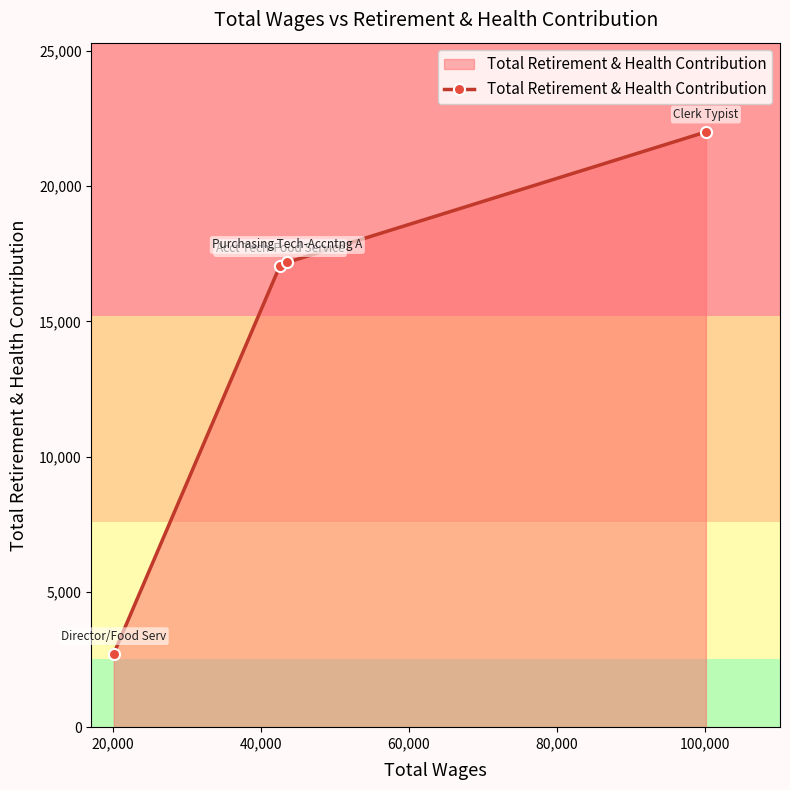

Reading left to right, what are all the values shown in this chart?

2722	17065	17181	22002